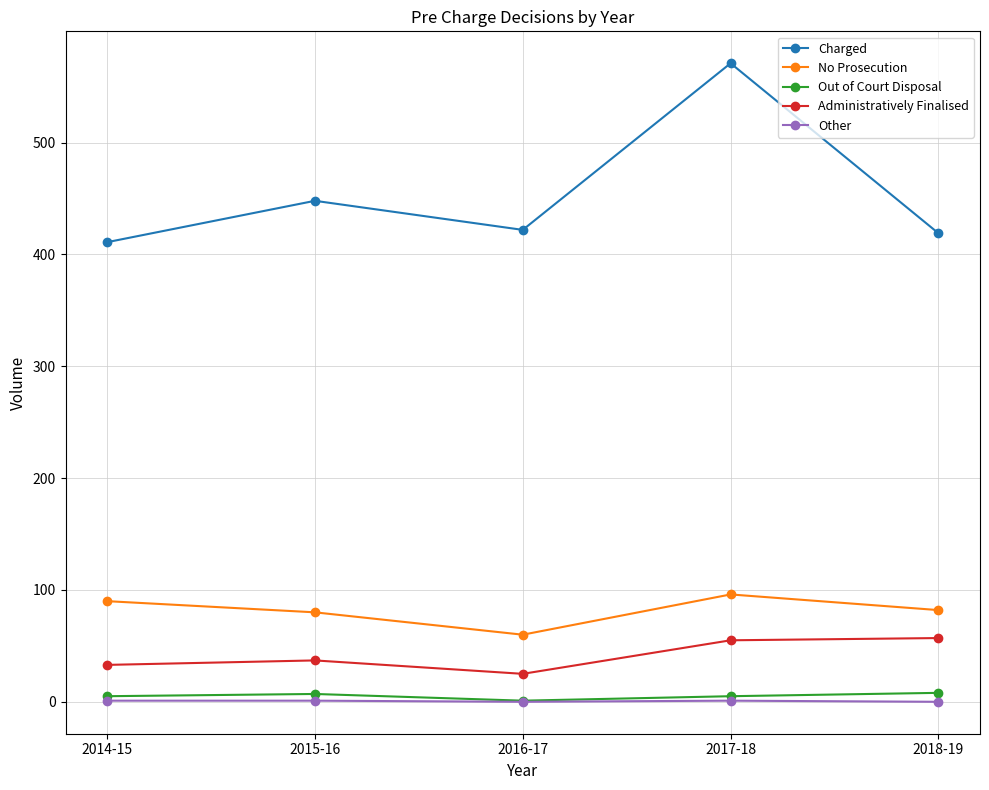

How many lines are shown in the chart?

5